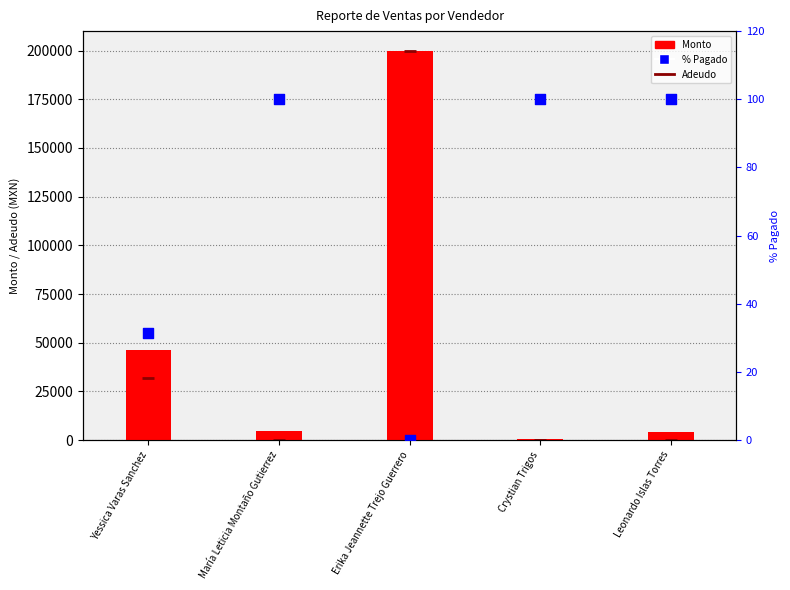

What is the total value across all series at Erika Jeannette Trejo Guerrero?

400000.0